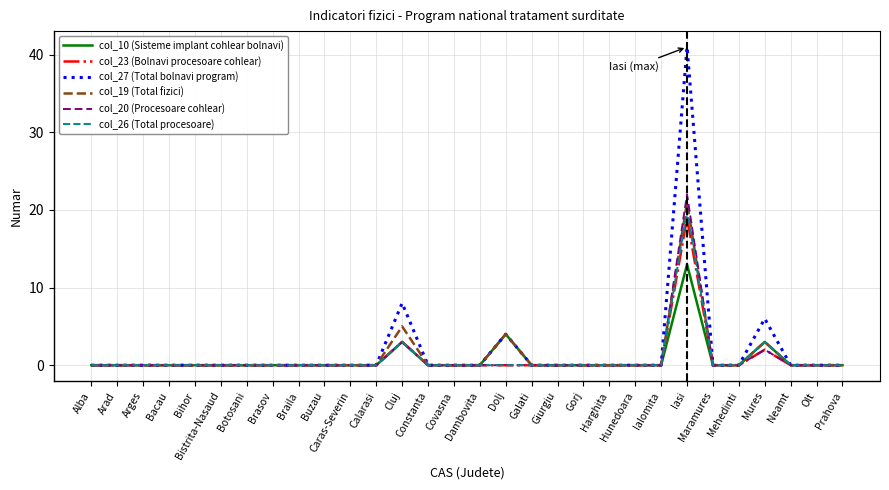

What is the difference between the maximum and minimum values in the col_27 (Total bolnavi program) series?

41